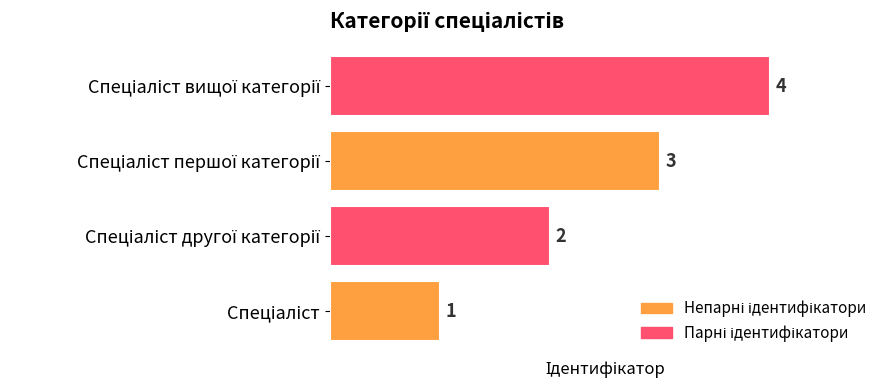

How many values are between 2 and 4?

3